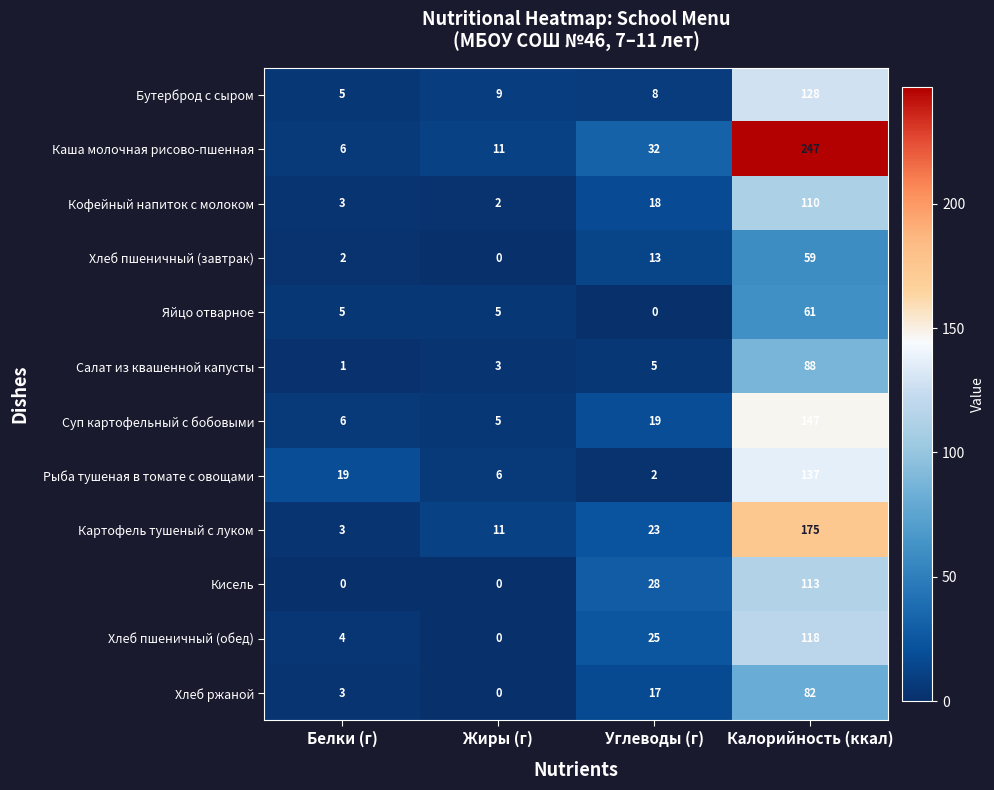

List the labels in order of Картофель тушеный с луком value, smallest first.

Белки (г), Жиры (г), Углеводы (г), Калорийность (ккал)